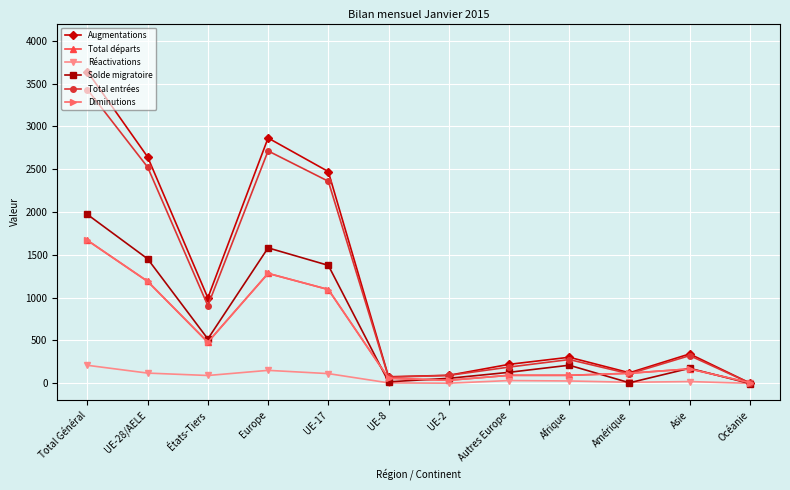

How many interior local peaks does the Total entrées series have?

3